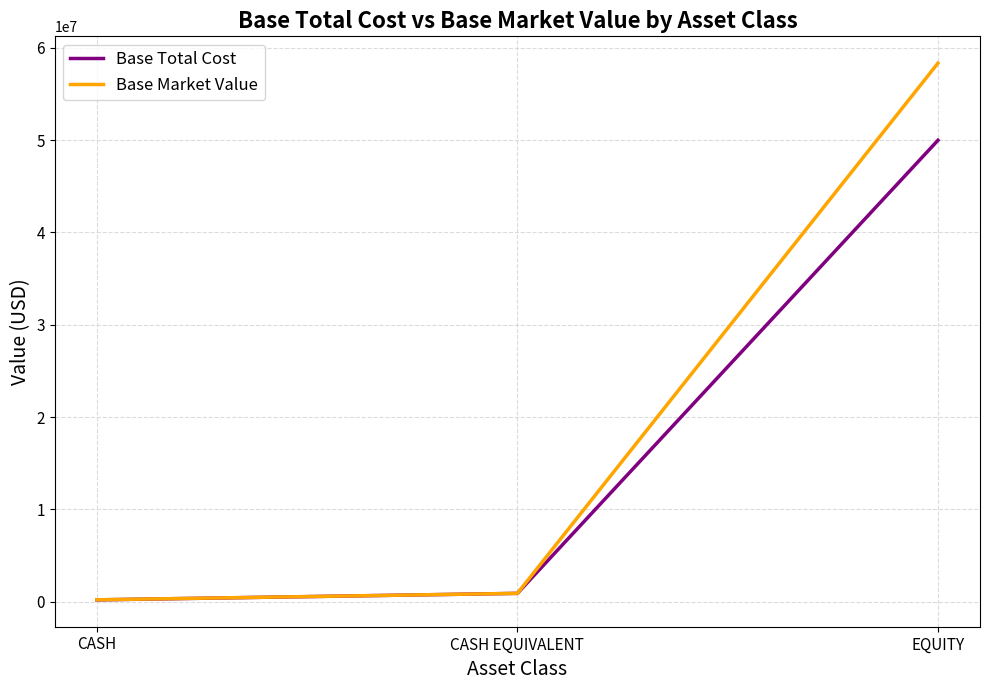

The Base Market Value series shows 20533482.8 at EQUITY. True or false?

False